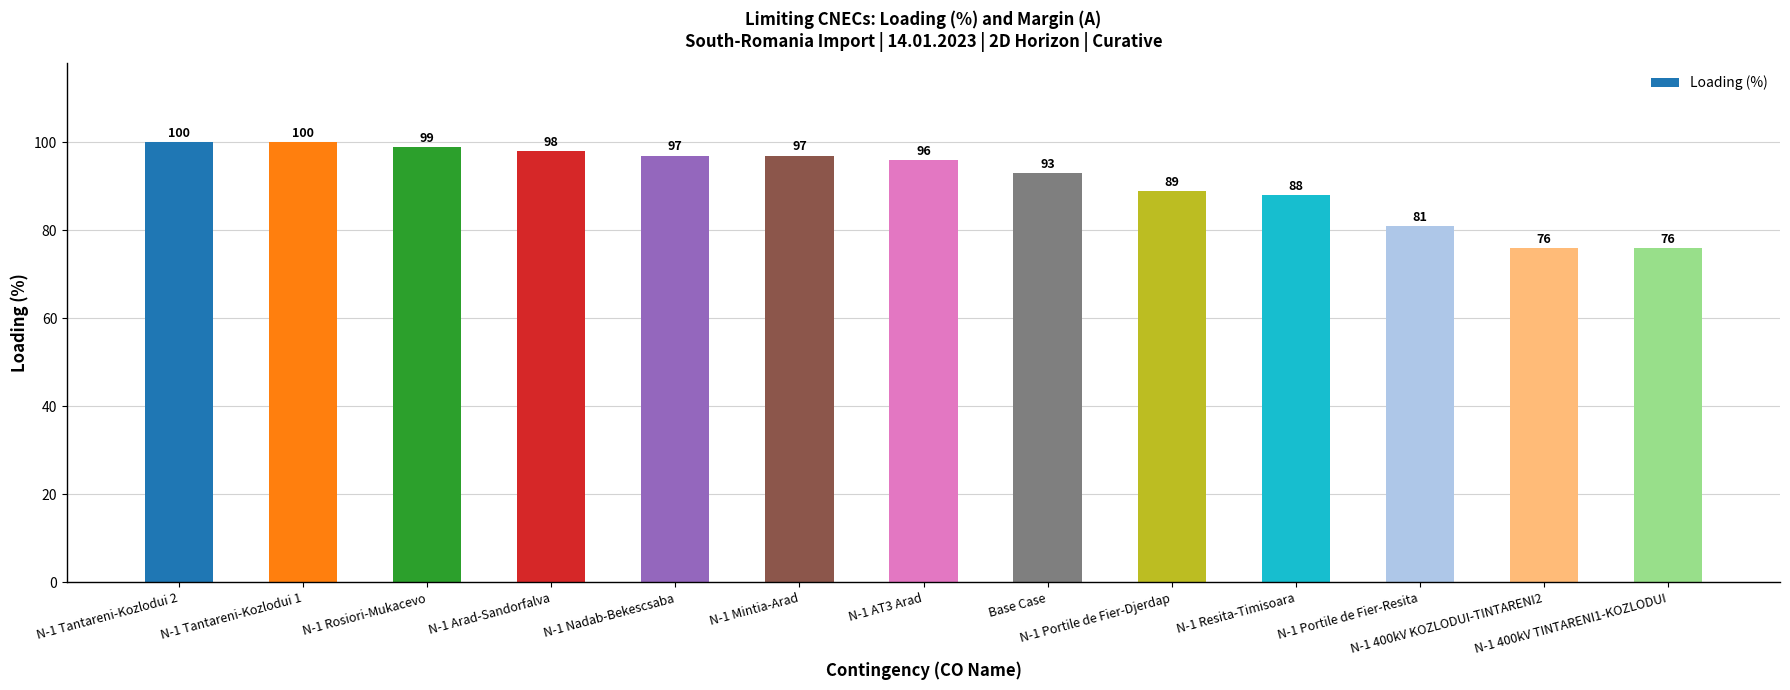

How many distinct data groups are displayed?

1